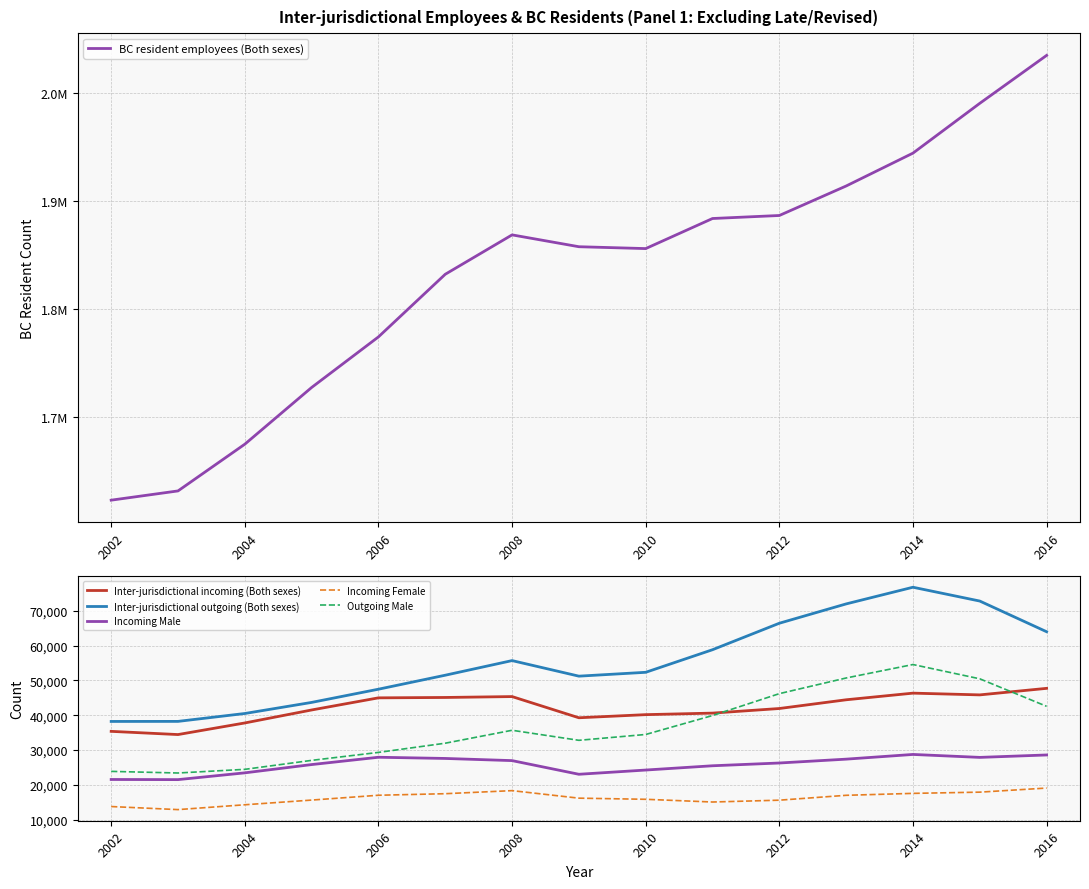

Reading right to left, what are all the values shown in this chart?

BC resident employees (Both sexes): 2035015	1990610	1944455	1913995	1886660	1883865	1855990	1857715	1868690	1832195	1774145	1727275	1674715	1631405	1622840
Inter-jurisdictional incoming (Both sexes): 47725	45850	46350	44445	41940	40620	40180	39285	45365	45110	45000	41520	37795	34465	35385
Inter-jurisdictional outgoing (Both sexes): 63975	72775	76740	71955	66410	58810	52330	51225	55690	51495	47480	43690	40510	38245	38230
Incoming Male: 28610	27915	28760	27410	26305	25510	24285	23070	26990	27610	27955	25855	23480	21535	21575
Incoming Female: 19115	17940	17590	17035	15635	15110	15890	16215	18375	17495	17050	15665	14320	12930	13810
Outgoing Male: 42570	50465	54560	50700	46205	39925	34490	32815	35695	31985	29345	27060	24485	23435	23900